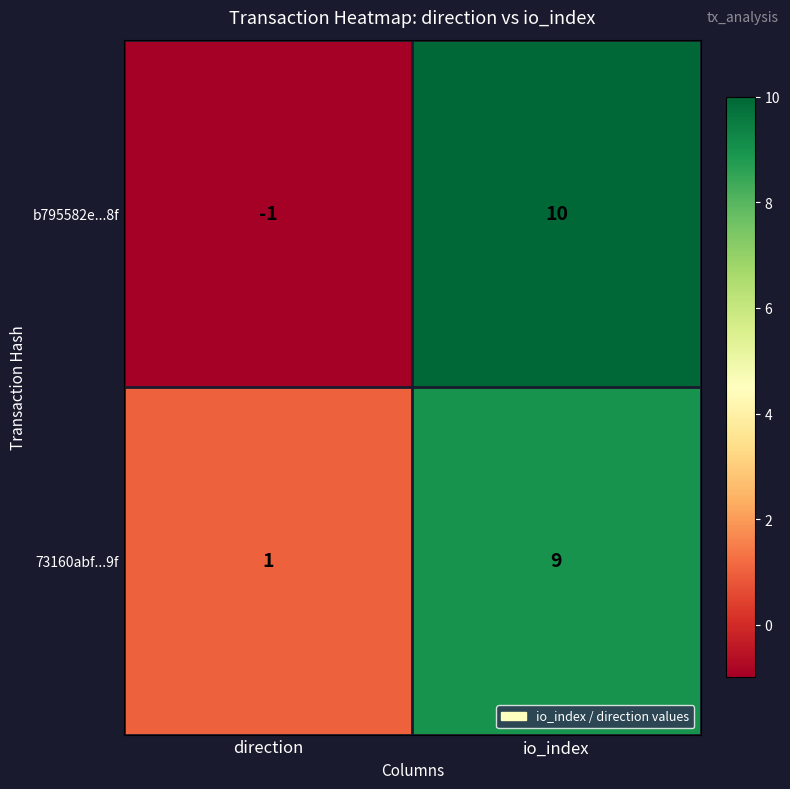

How many series are shown in this chart?

2